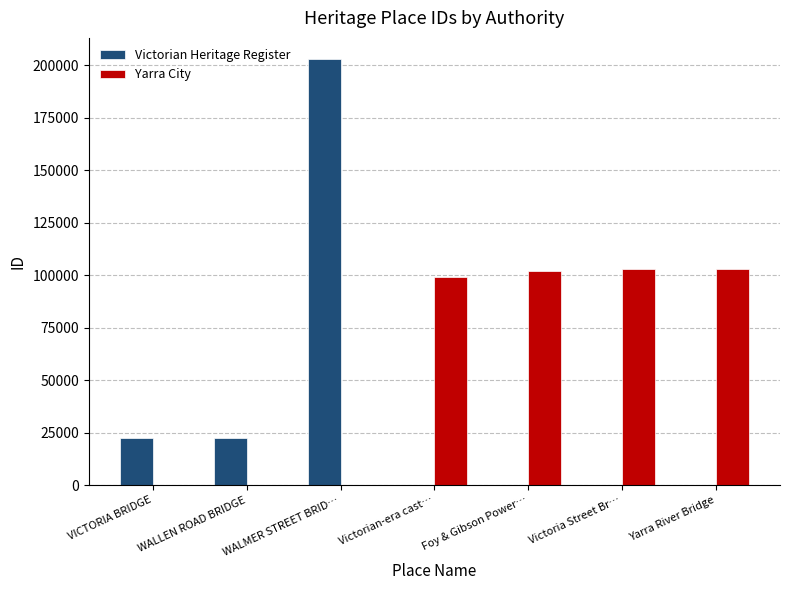

Which series changed the most between VICTORIA BRIDGE and Victorian-era cast…?

Yarra City